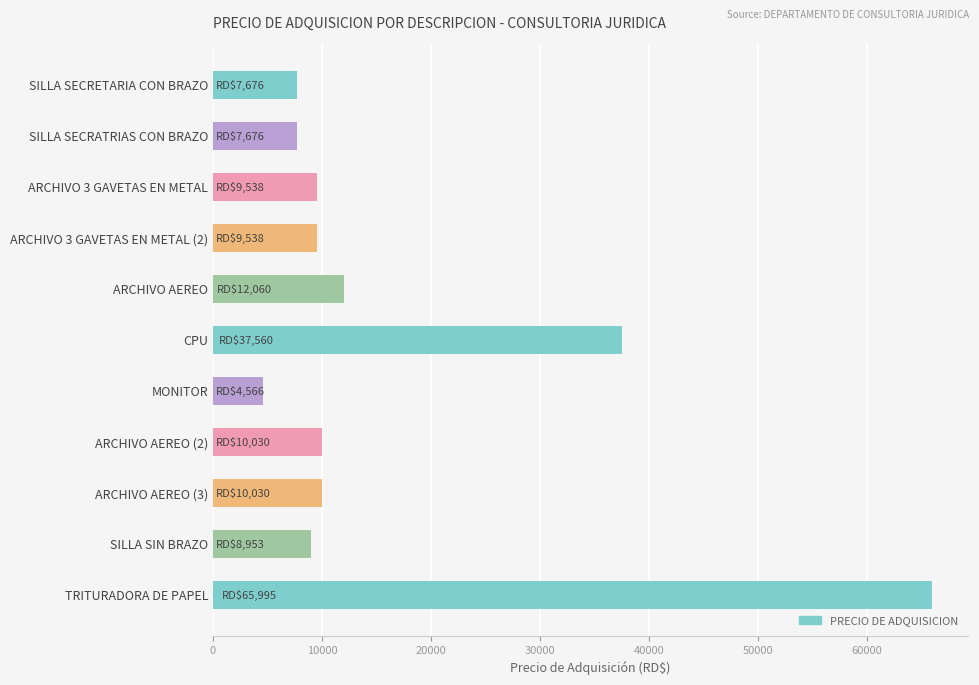

Read the value at MONITOR.

4566.0